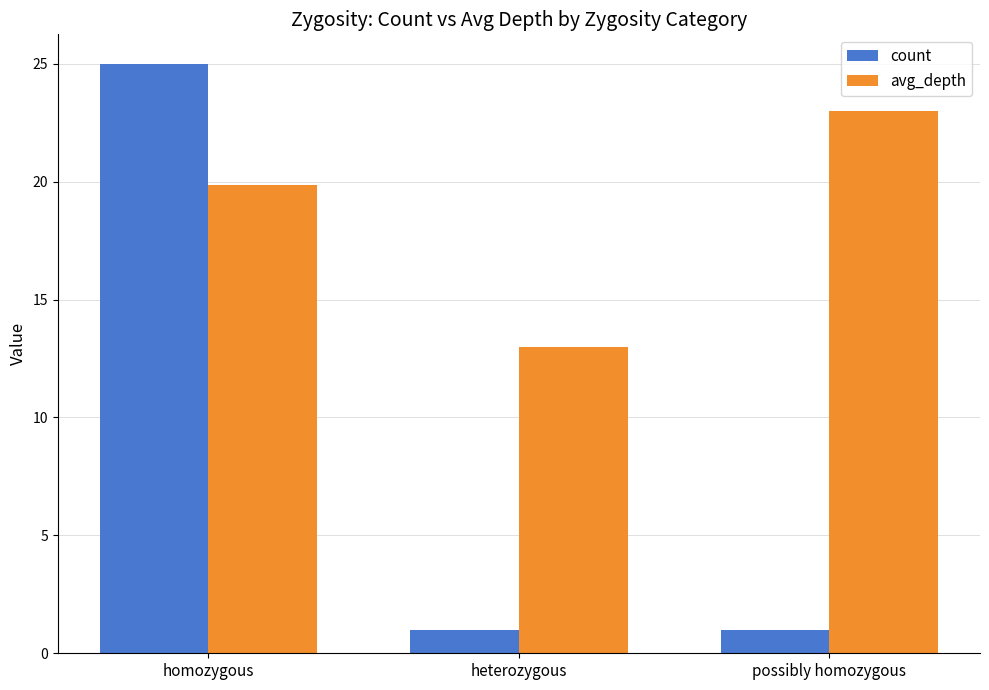

How many groups of bars are there?

3